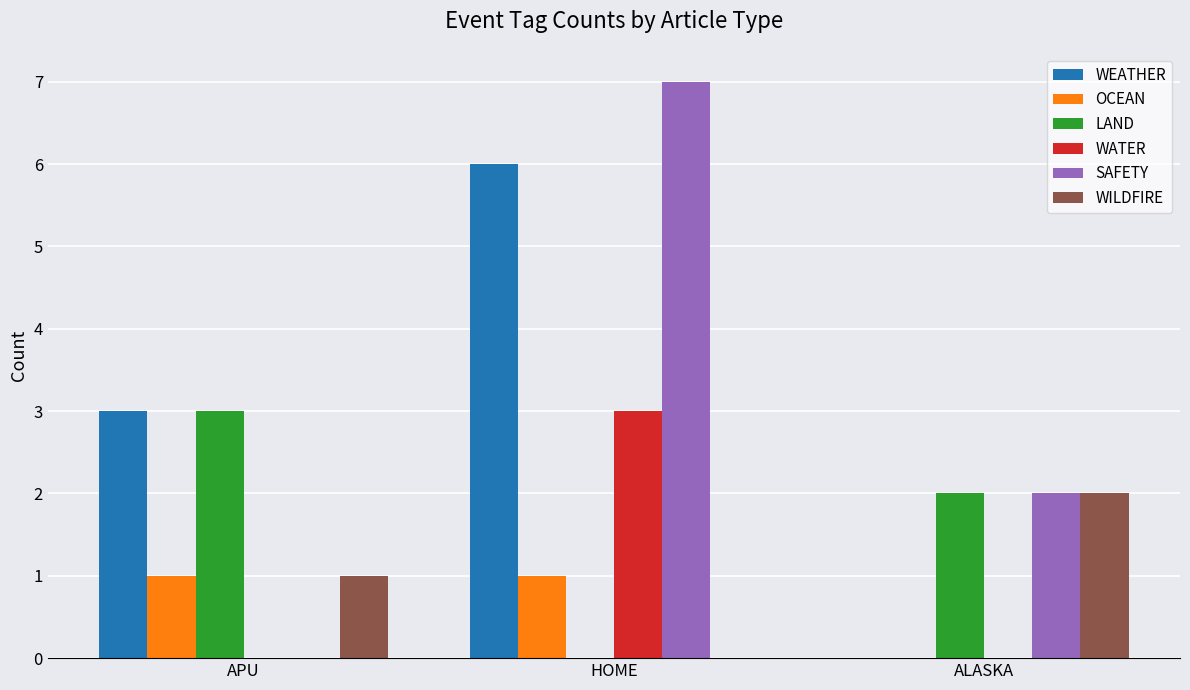

How many groups of bars are there?

3